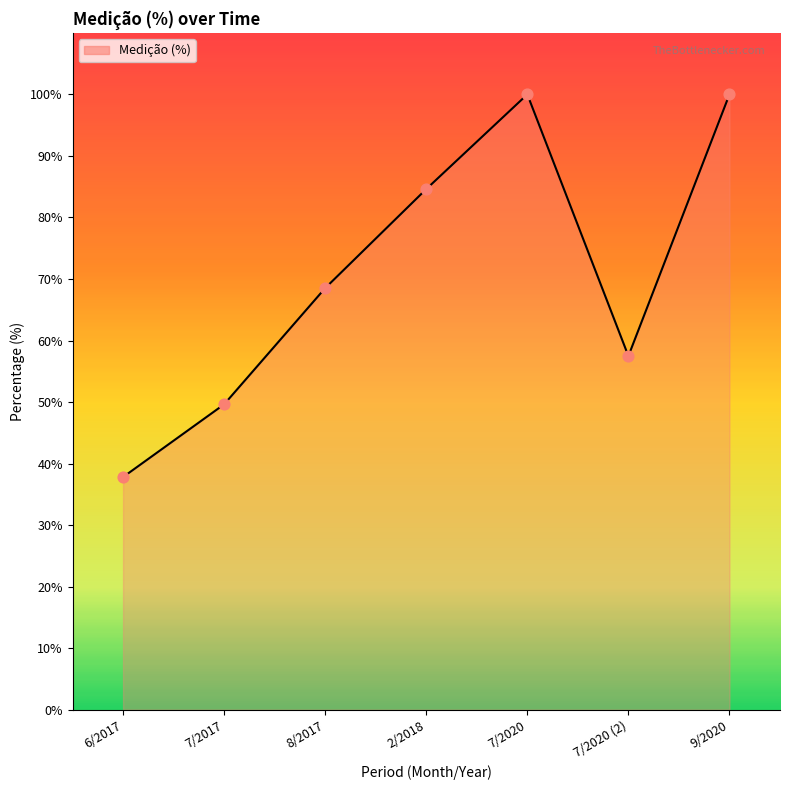

What is the ratio of the value at 2/2018 to the value at 8/2017?

1.2